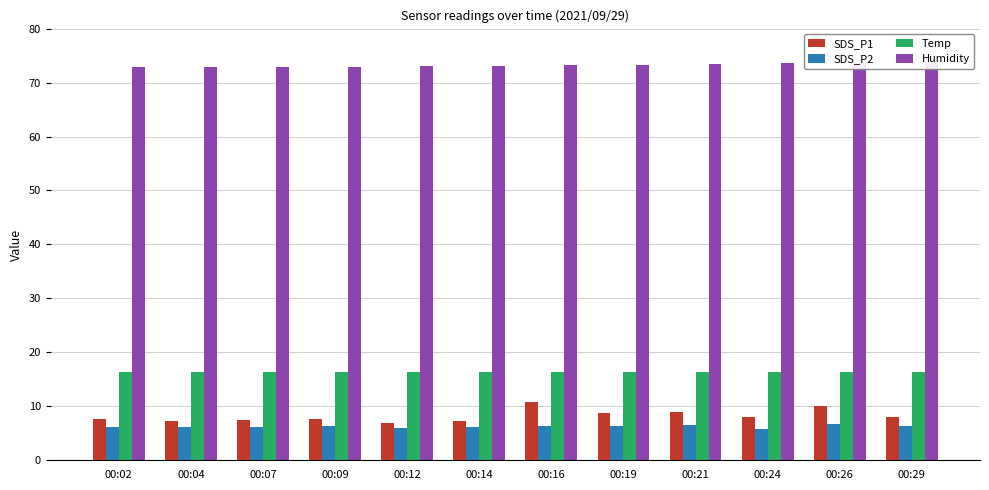

Rank the series at 00:21 from highest to lowest value.

Humidity, Temp, SDS_P1, SDS_P2